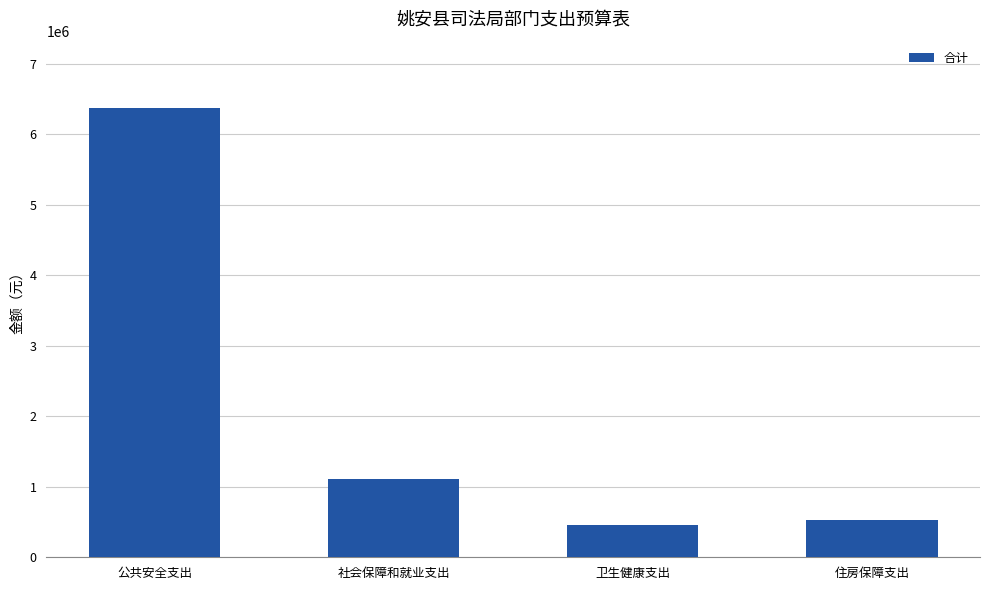

The chart shows a value of 1114151.4 at 社会保障和就业支出. True or false?

True